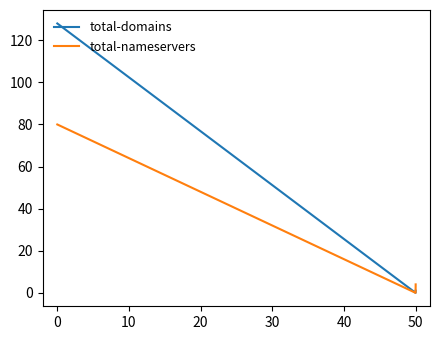

Rank the series by their average value, from lowest to highest.

total-nameservers, total-domains